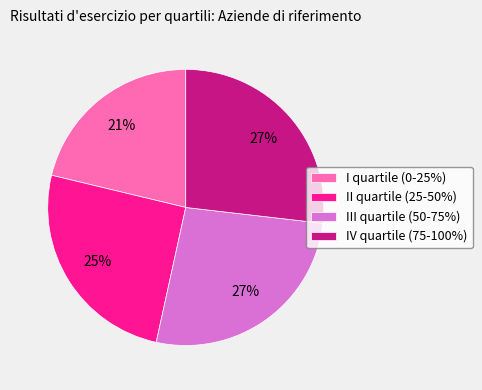

What is the smallest slice in the pie chart?

I quartile (0-25%)